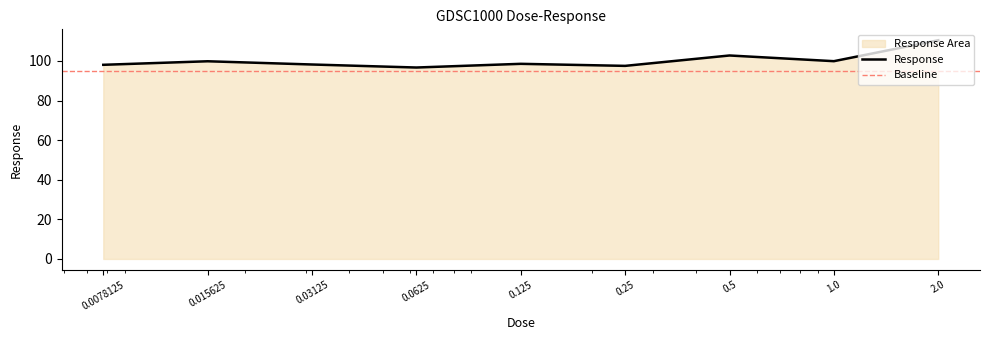

What is the difference between the values at 0.25 and 0.125?

1.0